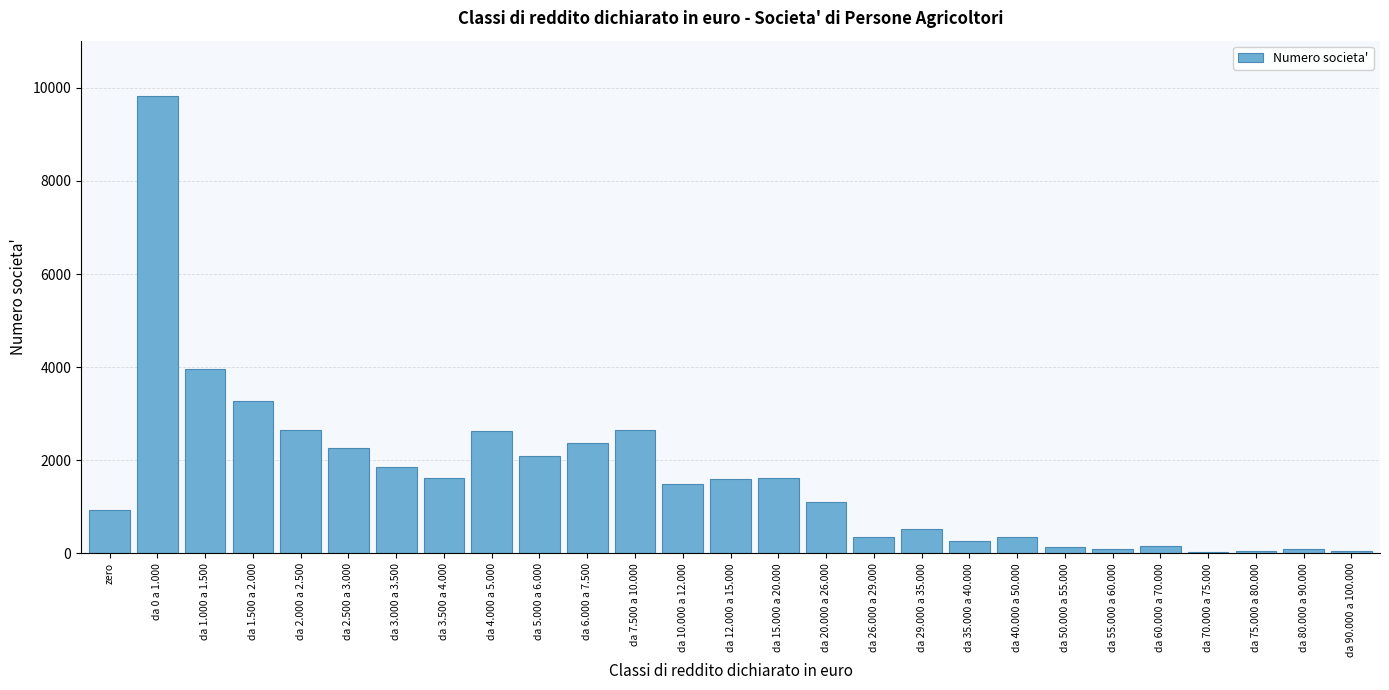

Between da 1.000 a 1.500 and da 10.000 a 12.000, which is larger?

da 1.000 a 1.500